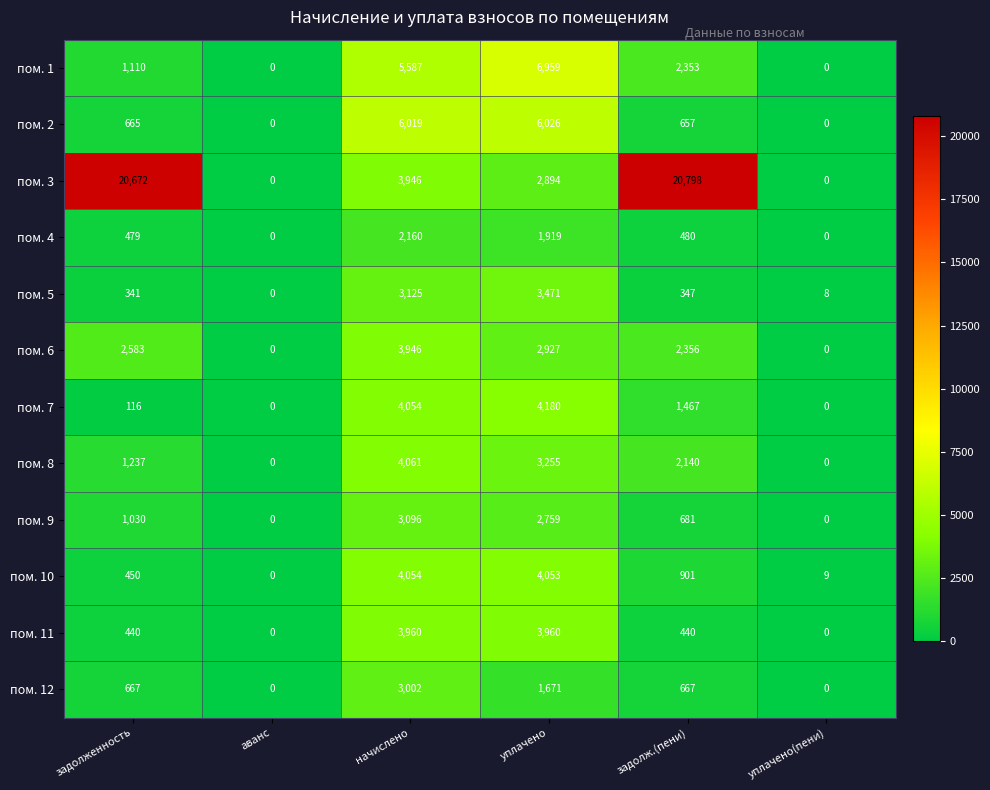

At which category is the sum across all series the highest?

начислено